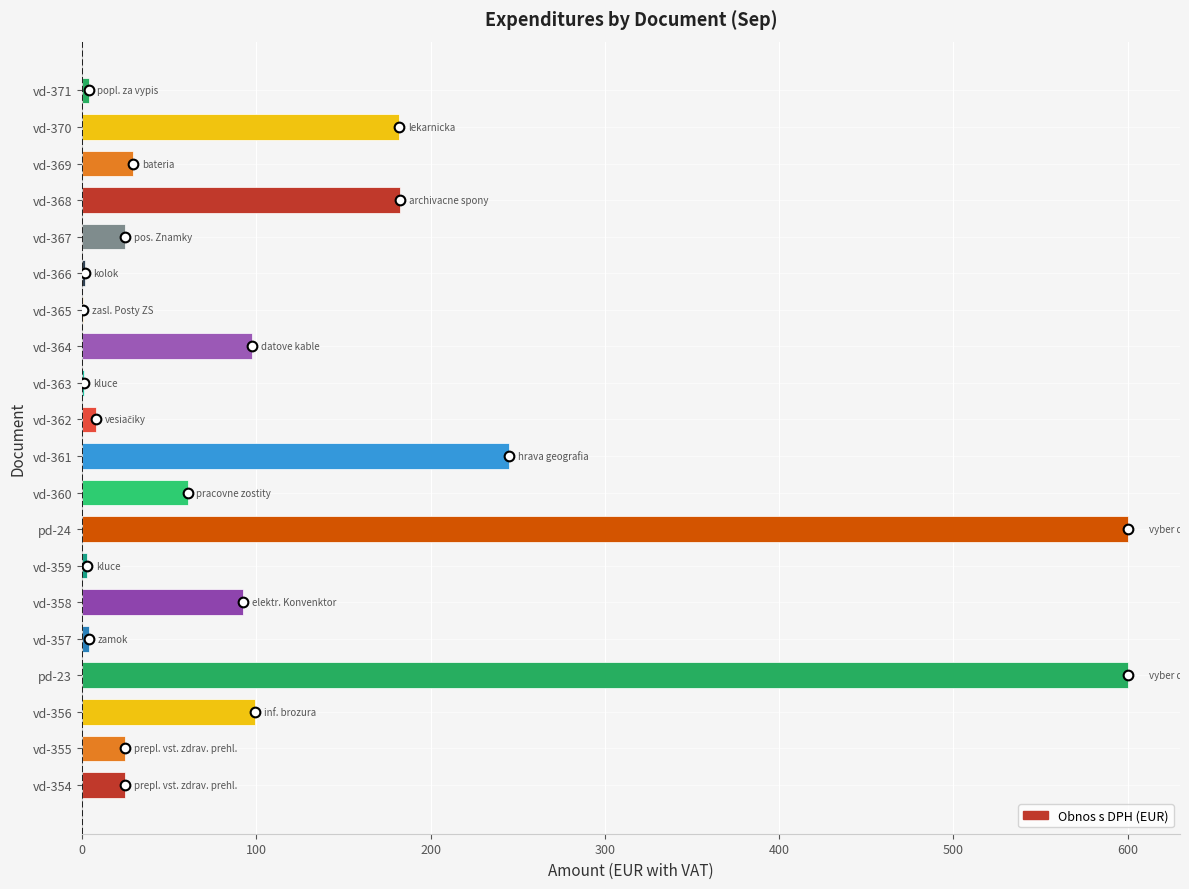

Where is the data nearest to the value 300?

vd-361